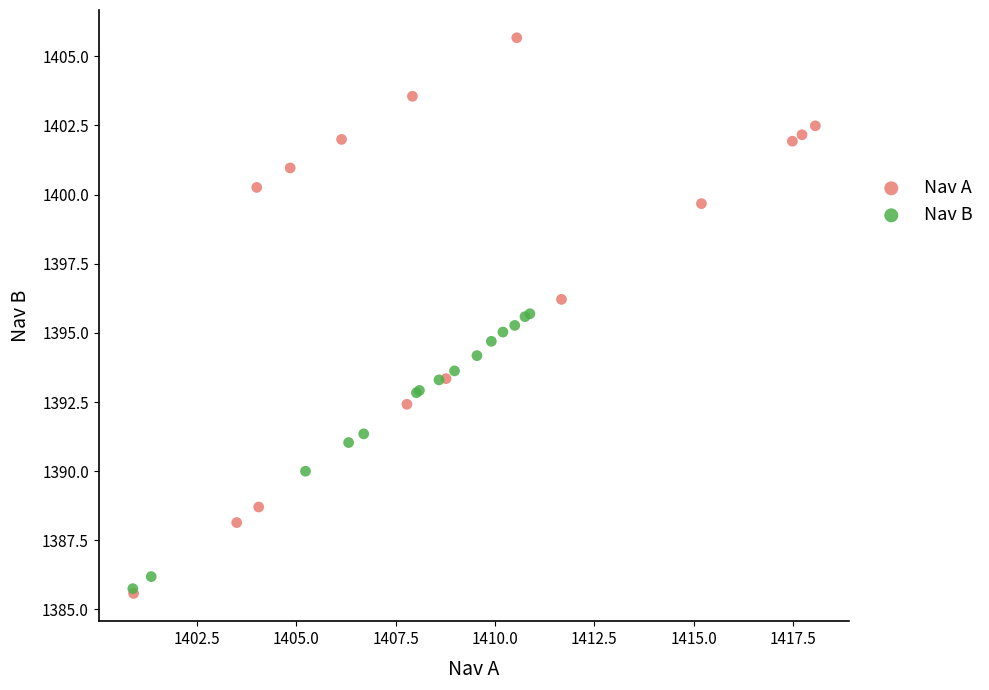

Which series has the widest spread of Y values?

Nav A